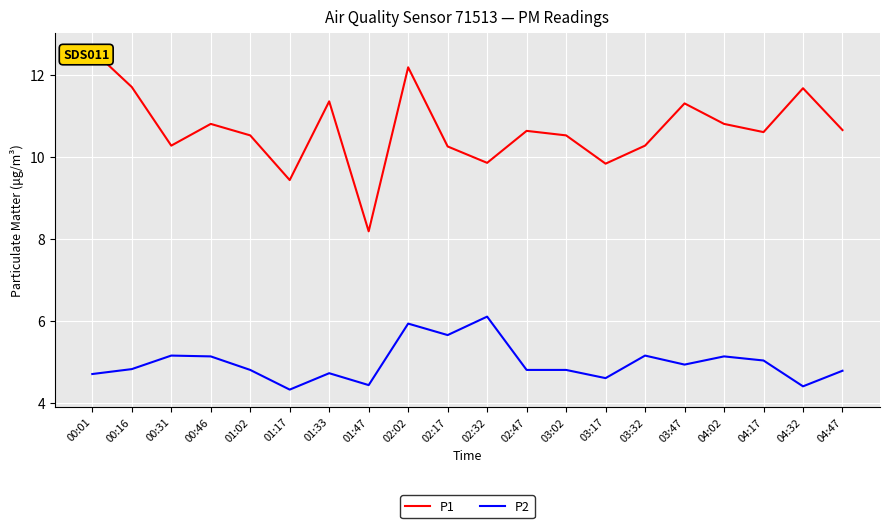

How many lines are shown in the chart?

2